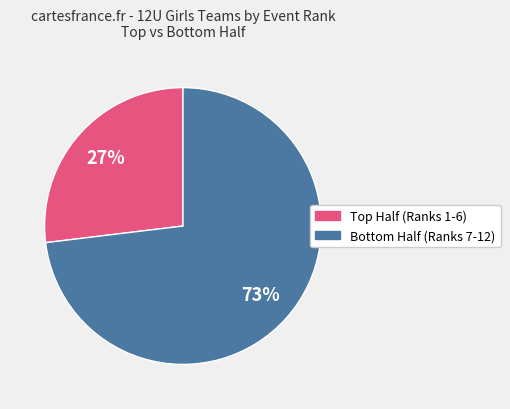

Is there any slice that represents more than half of the pie?

Yes